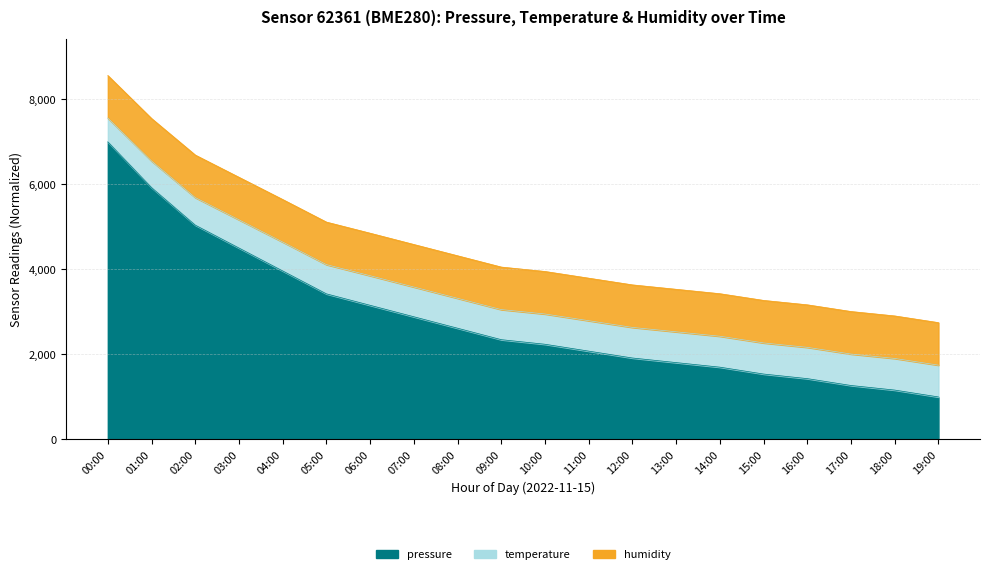

Which series has the widest spread of values?

pressure